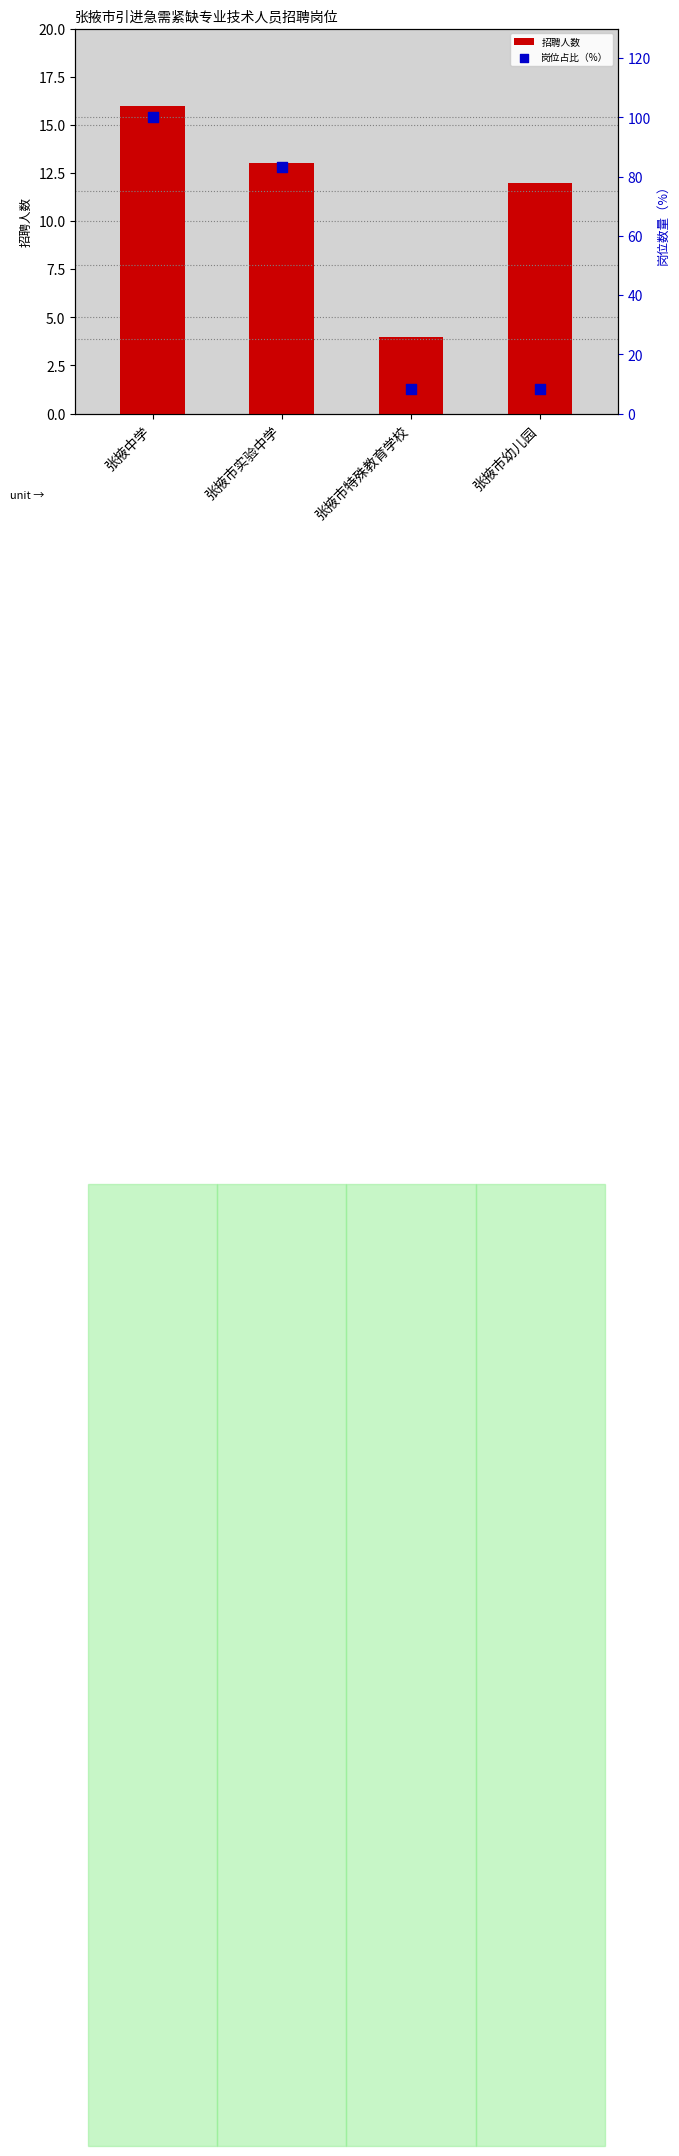

What is the total value across all series at 张掖市实验中学?

96.3